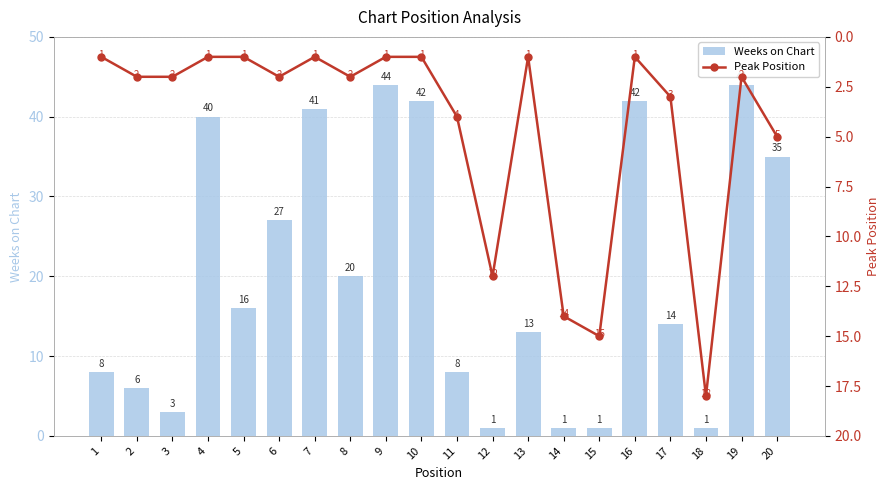

List the labels in order of Peak Position value, largest first.

18, 15, 14, 12, 20, 11, 17, 2, 3, 6, 8, 19, 1, 4, 5, 7, 9, 10, 13, 16